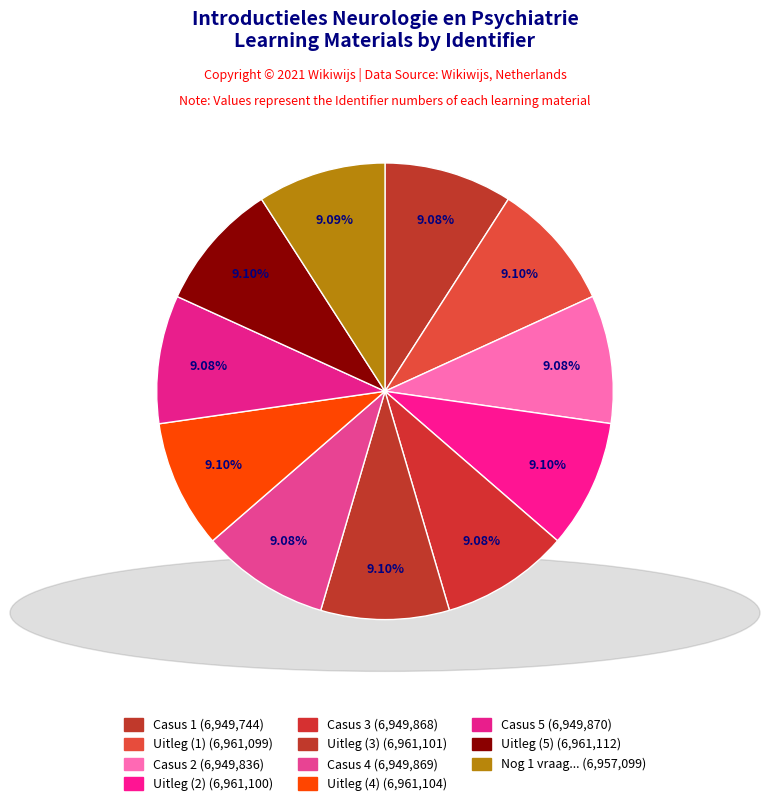

How many slices are in this pie chart?

11